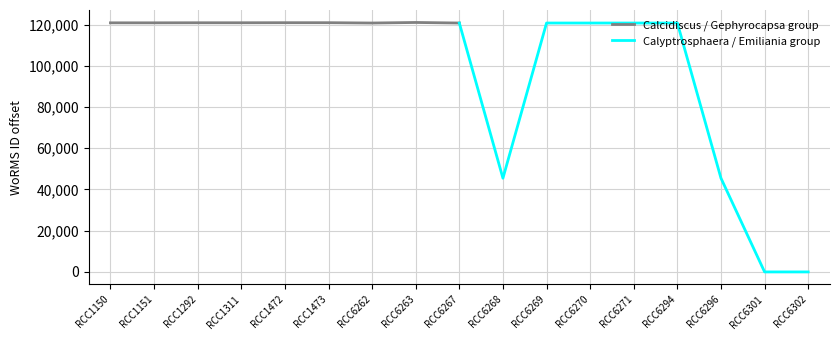

What is the greatest value displayed?

120991